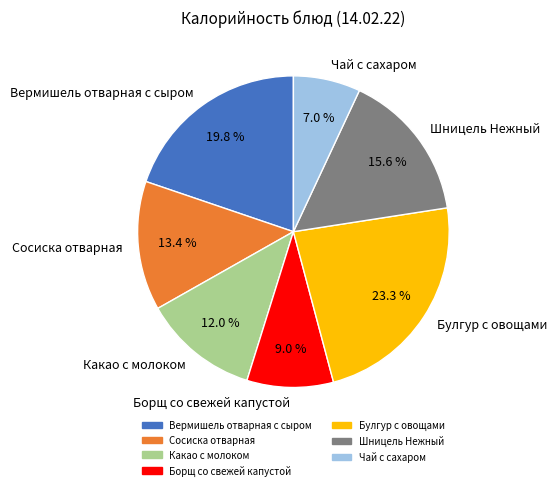

The Вермишель отварная с сыром slice represents 20% of the pie. True or false?

True